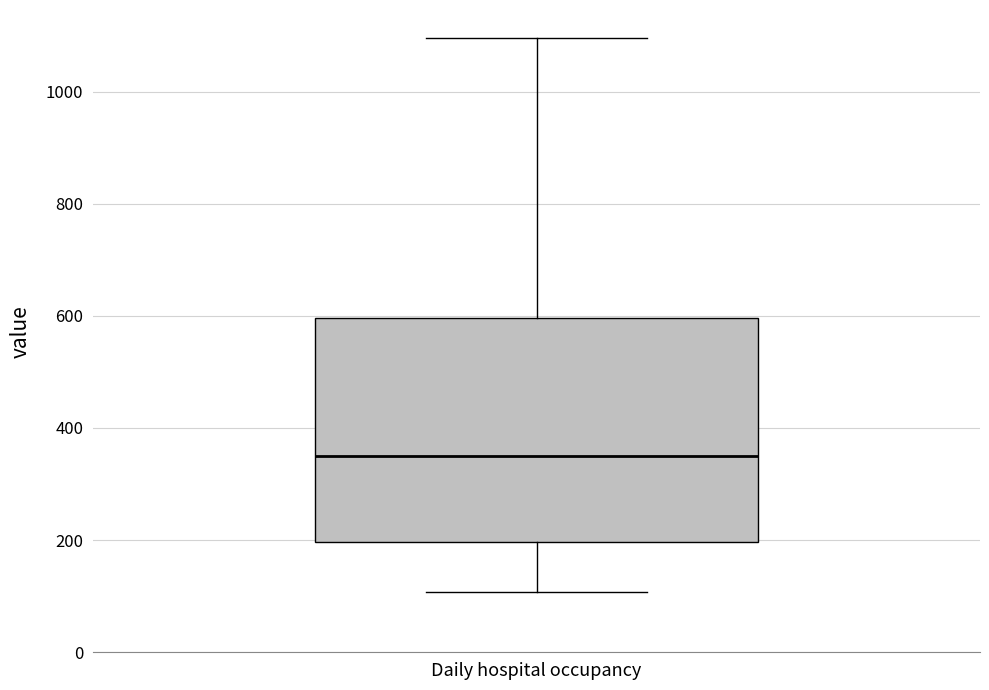

Transcribe this box plot: give where the median line is, the range the box spans, and where the two whiskers end, as read against the y-axis. The values are not printed on the chart, so give them approximately, as read against the axis.

median 340, box 200 to 600, whiskers 100 to 1100